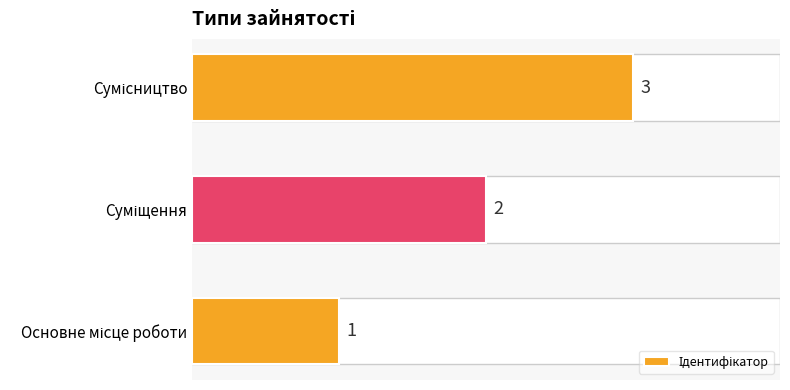

Are the bars horizontal?

Yes